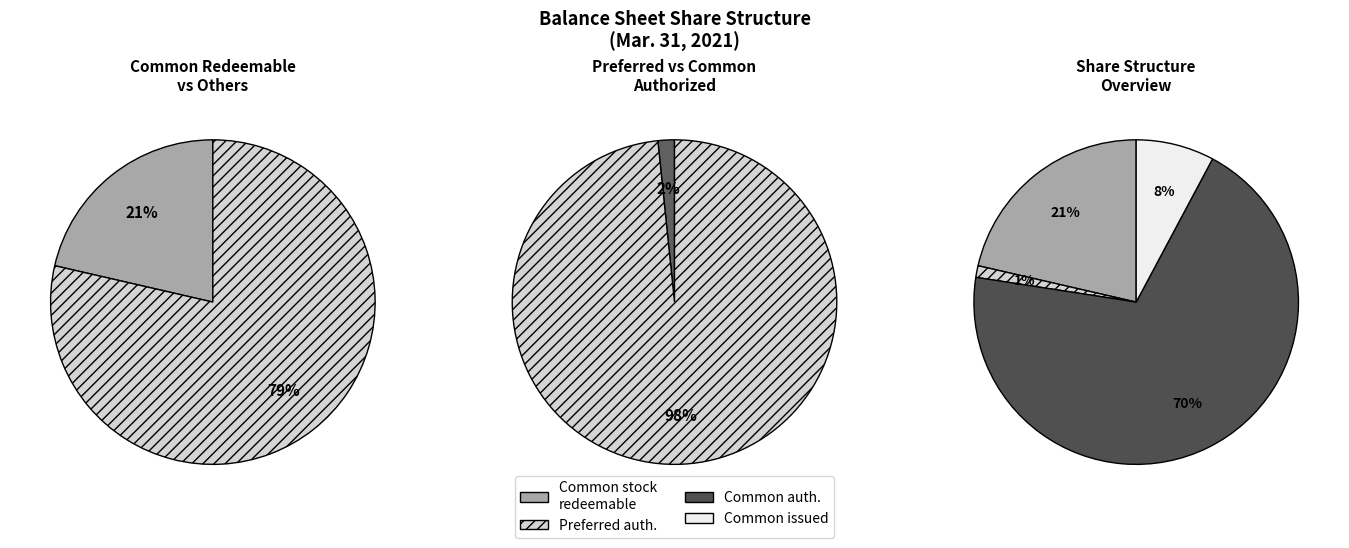

To the nearest percent, what is the difference between the largest and smallest slice percentages?

68%